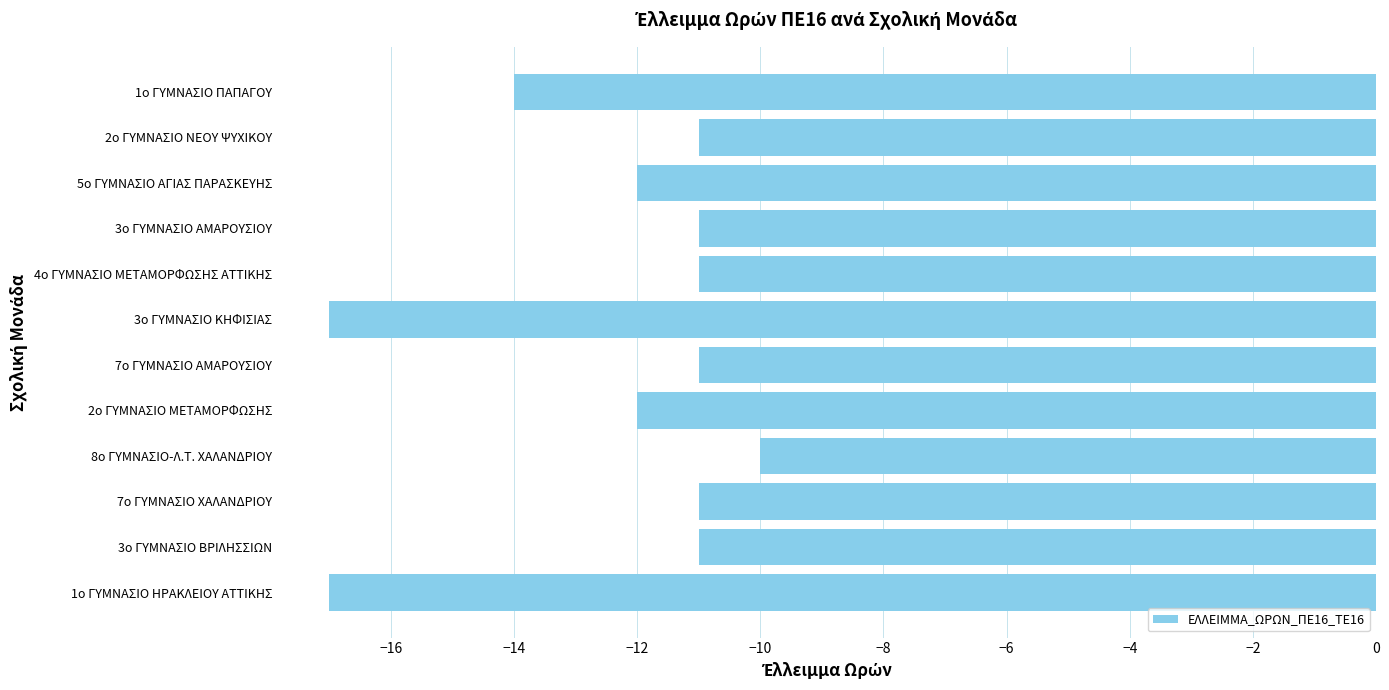

The chart shows a value of -12 at 2ο ΓΥΜΝΑΣΙΟ ΜΕΤΑΜΟΡΦΩΣΗΣ. True or false?

True